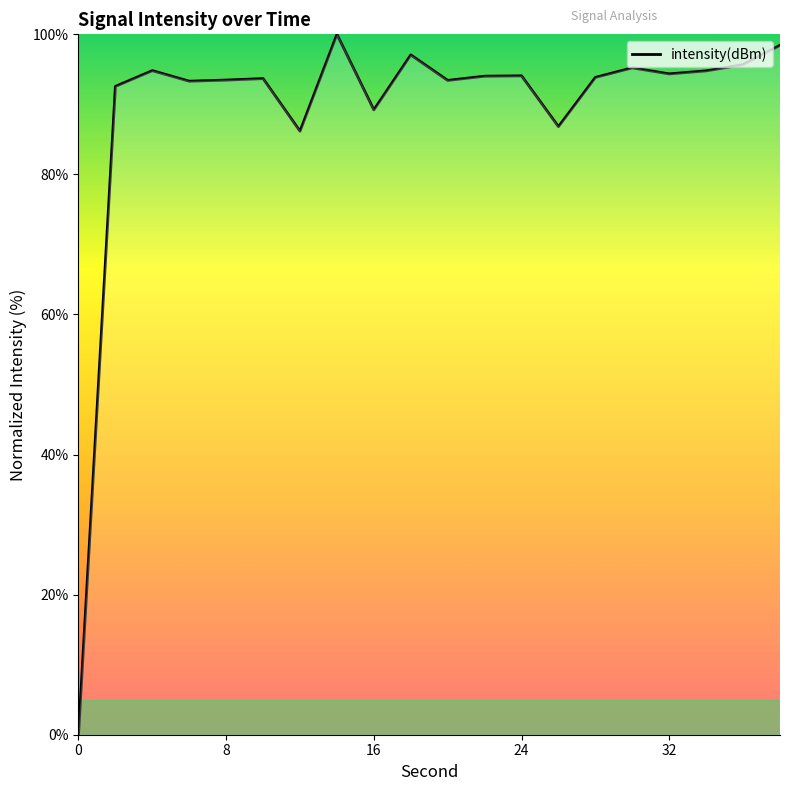

What is the greatest value displayed?

100.0